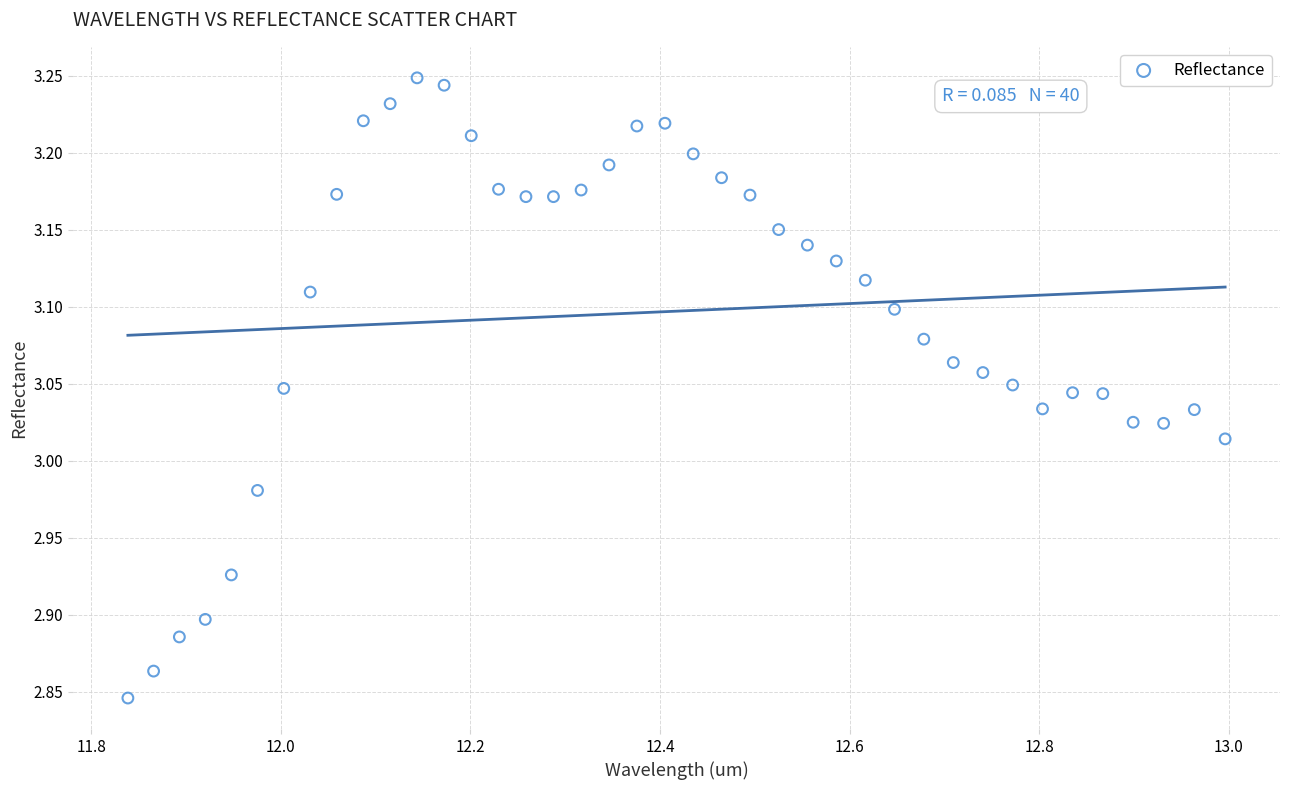

What is the range of X values (max minus min)?

1.2